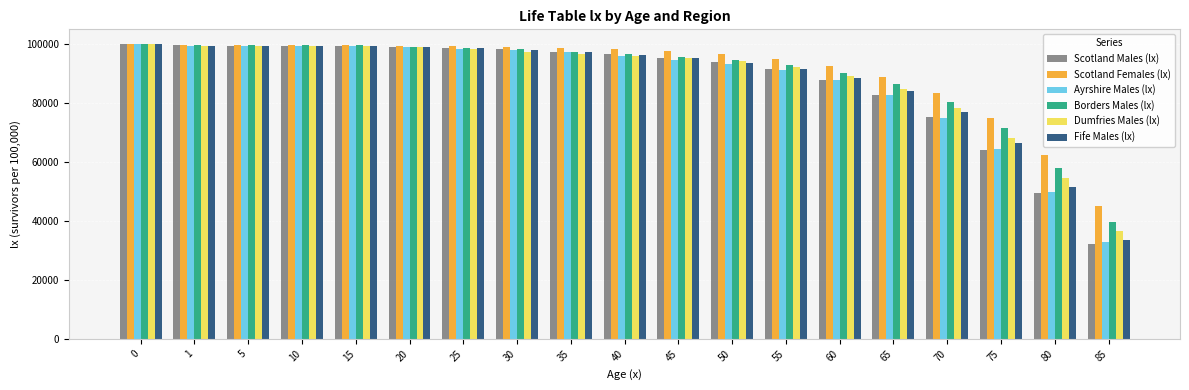

True or false: Dumfries Males (lx) has a value of 20464 at 20.

False